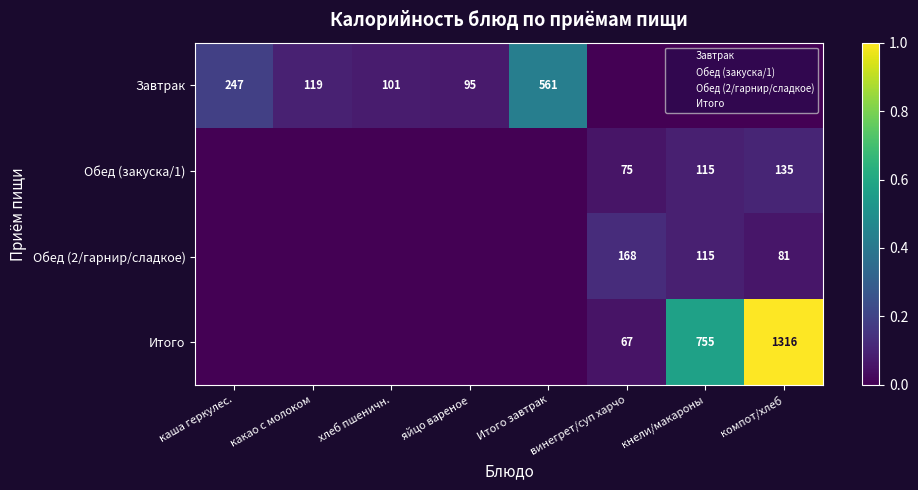

Which category has the lowest value across all series?

винегрет/суп харчо